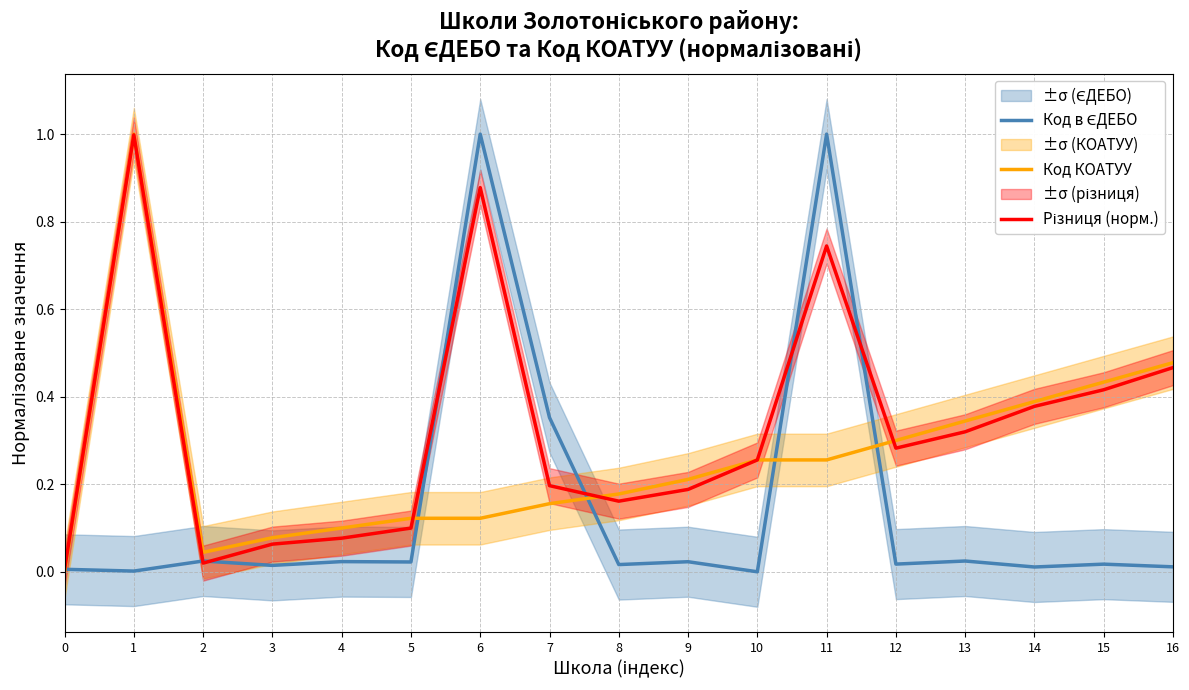

Is this an area chart (filled region under the line)?

No